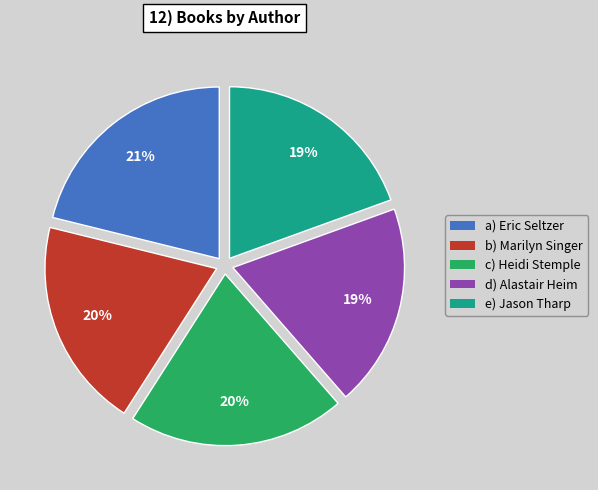

Is there a majority slice in this chart?

No